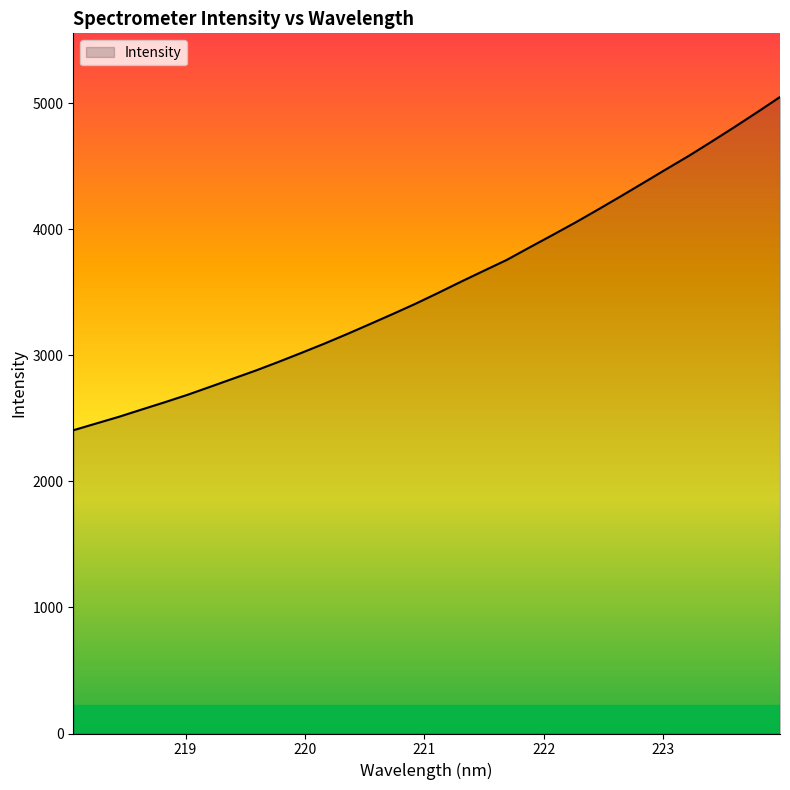

What is the maximum value shown in the chart?

5048.9